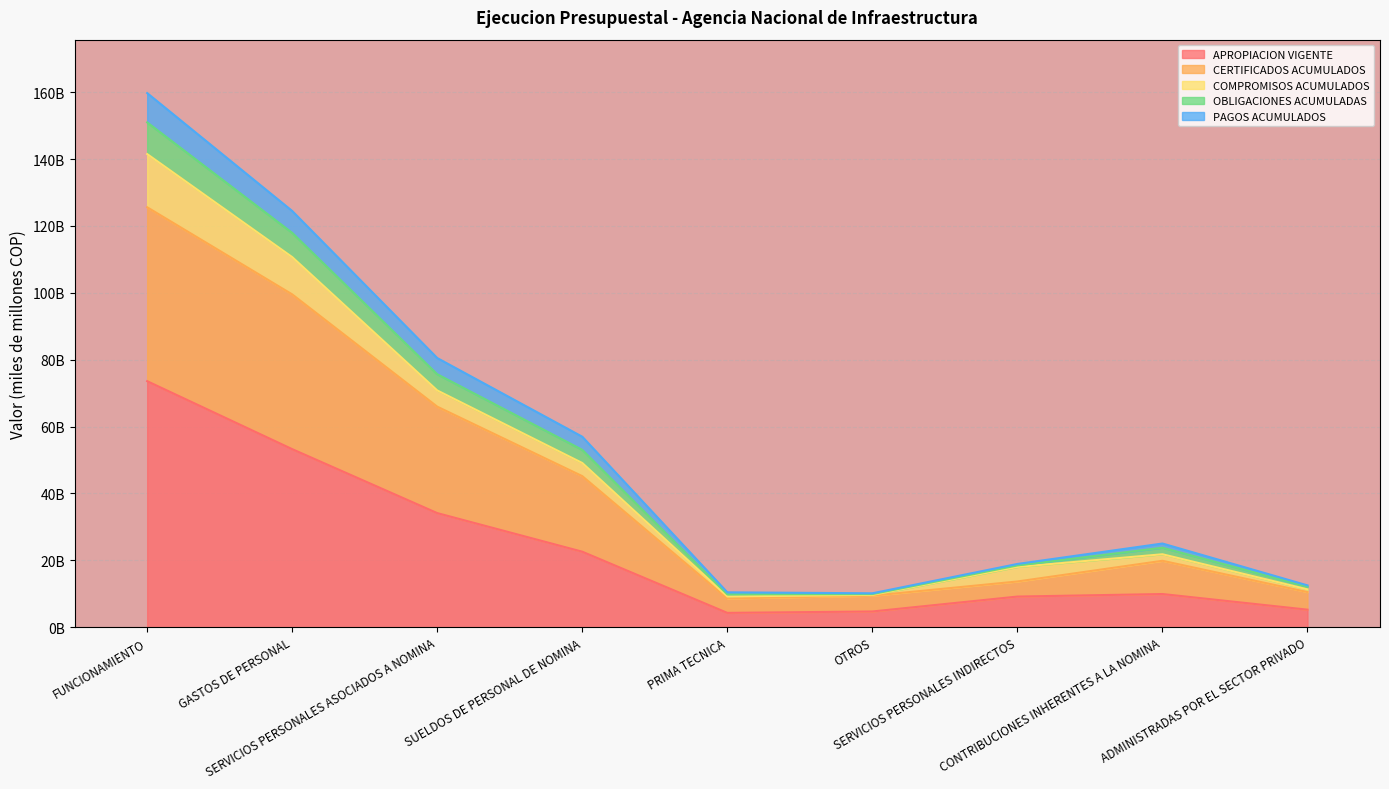

At how many categories does at least one series exceed 92?

2